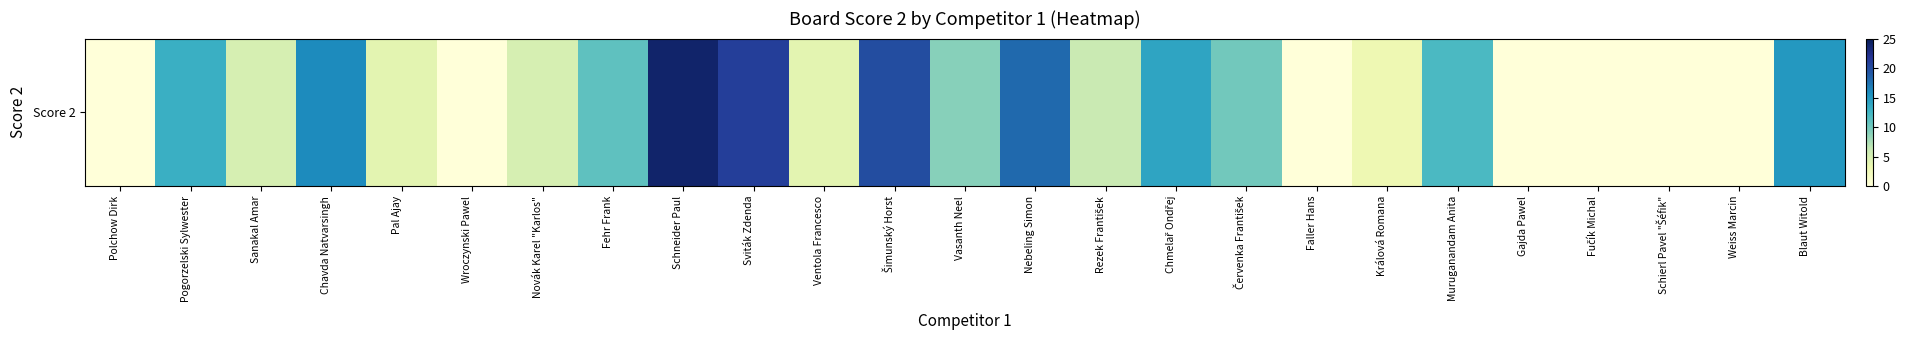

What is the difference between the maximum and second lowest values?

24